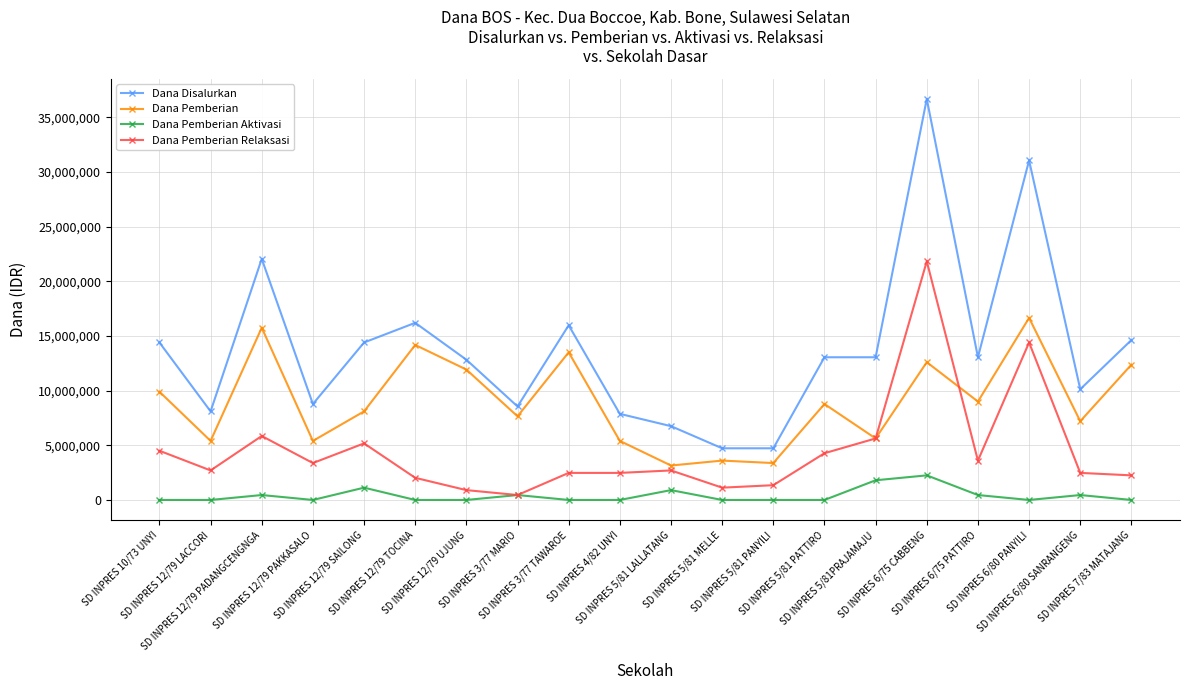

Reading left to right, extract all data points from this chart.

Dana Disalurkan: SD INPRES 10/73 UNYI=14400000	SD INPRES 12/79 LACCORI=8100000	SD INPRES 12/79 PADANGCENGNGA=22050000	SD INPRES 12/79 PAKKASALO=8775000	SD INPRES 12/79 SAILONG=14400000	SD INPRES 12/79 TOCINA=16200000	SD INPRES 12/79 UJUNG=12825000	SD INPRES 3/77 MARIO=8550000	SD INPRES 3/77 TAWAROE=15975000	SD INPRES 4/82 UNYI=7875000	SD INPRES 5/81 LALLATANG=6750000	SD INPRES 5/81 MELLE=4725000	SD INPRES 5/81 PANYILI=4725000	SD INPRES 5/81 PATTIRO=13050000	SD INPRES 5/81PRAJAMAJU=13050000	SD INPRES 6/75 CABBENG=36675000	SD INPRES 6/75 PATTIRO=13050000	SD INPRES 6/80 PANYILI=31050000	SD INPRES 6/80 SANRANGENG=10125000	SD INPRES 7/83 MATAJANG=14625000
Dana Pemberian: SD INPRES 10/73 UNYI=9900000	SD INPRES 12/79 LACCORI=5400000	SD INPRES 12/79 PADANGCENGNGA=15750000	SD INPRES 12/79 PAKKASALO=5400000	SD INPRES 12/79 SAILONG=8100000	SD INPRES 12/79 TOCINA=14175000	SD INPRES 12/79 UJUNG=11925000	SD INPRES 3/77 MARIO=7650000	SD INPRES 3/77 TAWAROE=13500000	SD INPRES 4/82 UNYI=5400000	SD INPRES 5/81 LALLATANG=3150000	SD INPRES 5/81 MELLE=3600000	SD INPRES 5/81 PANYILI=3375000	SD INPRES 5/81 PATTIRO=8775000	SD INPRES 5/81PRAJAMAJU=5625000	SD INPRES 6/75 CABBENG=12600000	SD INPRES 6/75 PATTIRO=9000000	SD INPRES 6/80 PANYILI=16650000	SD INPRES 6/80 SANRANGENG=7200000	SD INPRES 7/83 MATAJANG=12375000
Dana Pemberian Aktivasi: SD INPRES 10/73 UNYI=0	SD INPRES 12/79 LACCORI=0	SD INPRES 12/79 PADANGCENGNGA=450000	SD INPRES 12/79 PAKKASALO=0	SD INPRES 12/79 SAILONG=1125000	SD INPRES 12/79 TOCINA=0	SD INPRES 12/79 UJUNG=0	SD INPRES 3/77 MARIO=450000	SD INPRES 3/77 TAWAROE=0	SD INPRES 4/82 UNYI=0	SD INPRES 5/81 LALLATANG=900000	SD INPRES 5/81 MELLE=0	SD INPRES 5/81 PANYILI=0	SD INPRES 5/81 PATTIRO=0	SD INPRES 5/81PRAJAMAJU=1800000	SD INPRES 6/75 CABBENG=2250000	SD INPRES 6/75 PATTIRO=450000	SD INPRES 6/80 PANYILI=0	SD INPRES 6/80 SANRANGENG=450000	SD INPRES 7/83 MATAJANG=0
Dana Pemberian Relaksasi: SD INPRES 10/73 UNYI=4500000	SD INPRES 12/79 LACCORI=2700000	SD INPRES 12/79 PADANGCENGNGA=5850000	SD INPRES 12/79 PAKKASALO=3375000	SD INPRES 12/79 SAILONG=5175000	SD INPRES 12/79 TOCINA=2025000	SD INPRES 12/79 UJUNG=900000	SD INPRES 3/77 MARIO=450000	SD INPRES 3/77 TAWAROE=2475000	SD INPRES 4/82 UNYI=2475000	SD INPRES 5/81 LALLATANG=2700000	SD INPRES 5/81 MELLE=1125000	SD INPRES 5/81 PANYILI=1350000	SD INPRES 5/81 PATTIRO=4275000	SD INPRES 5/81PRAJAMAJU=5625000	SD INPRES 6/75 CABBENG=21825000	SD INPRES 6/75 PATTIRO=3600000	SD INPRES 6/80 PANYILI=14400000	SD INPRES 6/80 SANRANGENG=2475000	SD INPRES 7/83 MATAJANG=2250000